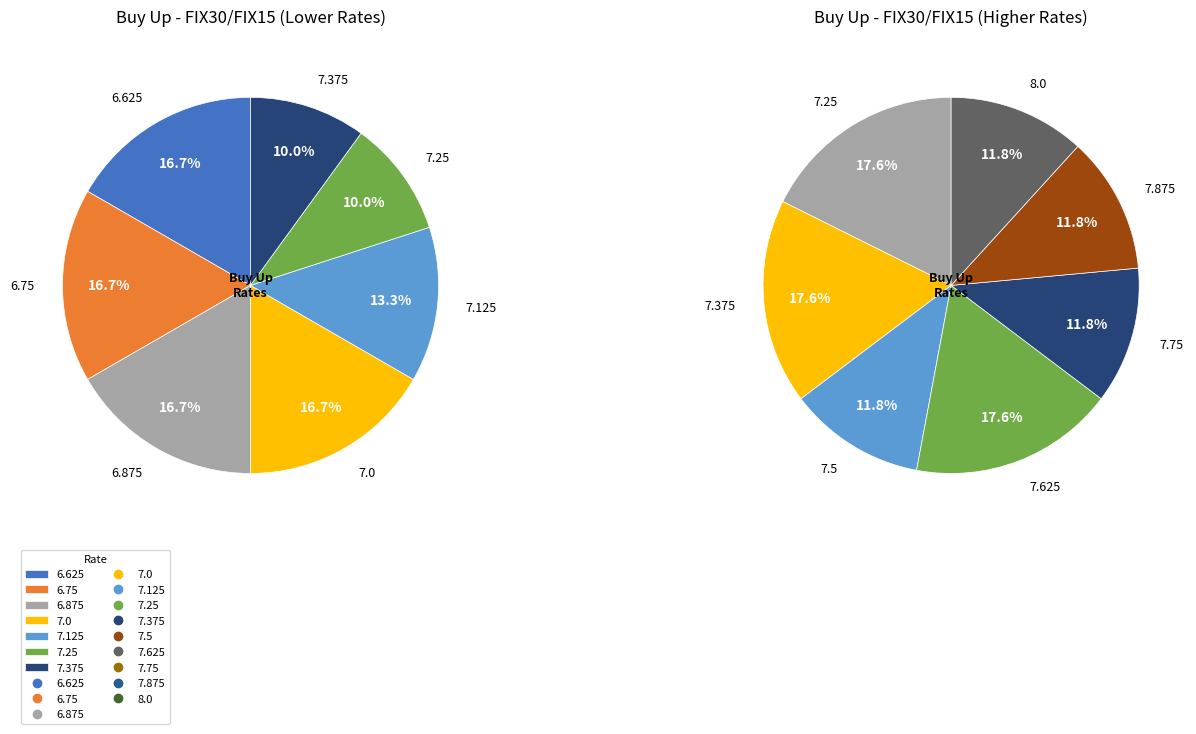

True or false: 7.0 accounts for 18% of the total.

False